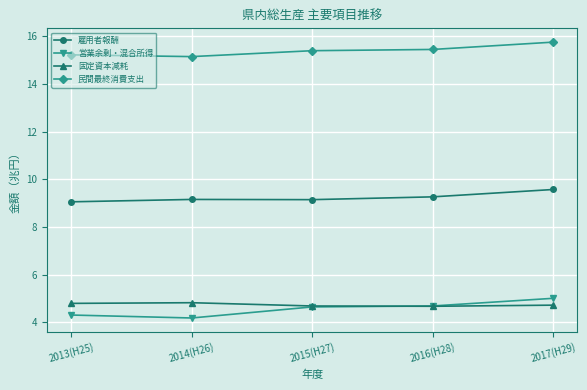

What is the difference between the 固定資本減耗 values at 2016(H28) and 2014(H26)?

0.1